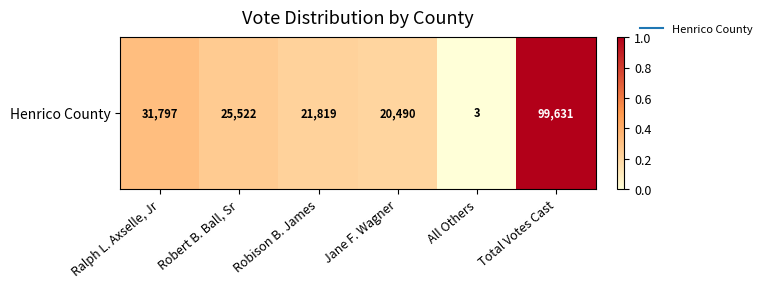

Is it true that the value at Robison B. James is 0.1?

False